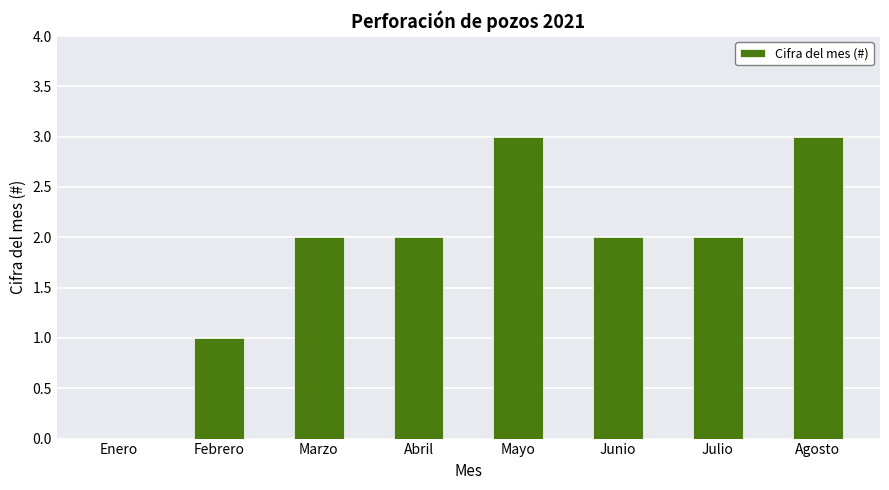

What is the approximate value at Agosto?

3